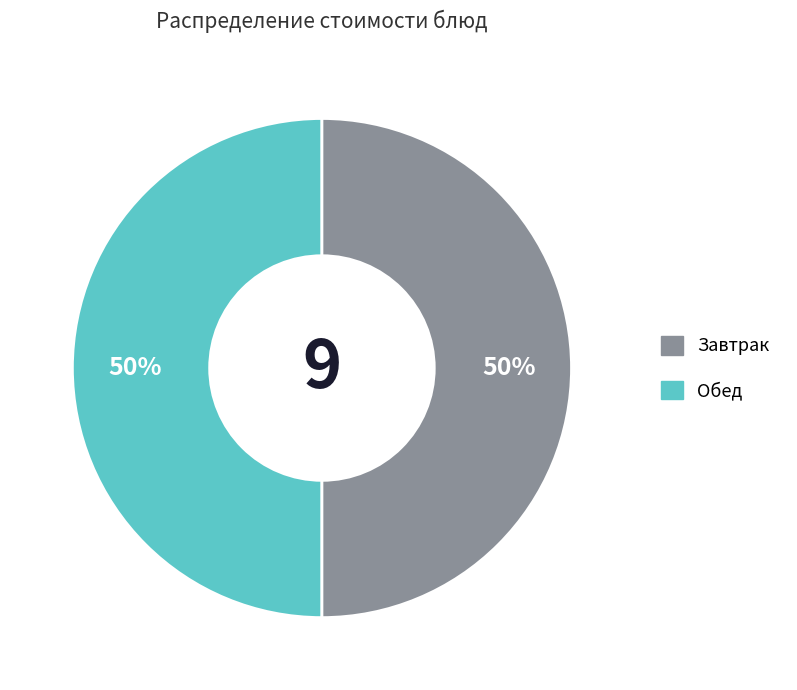

To the nearest percent, what is the average slice percentage?

50%